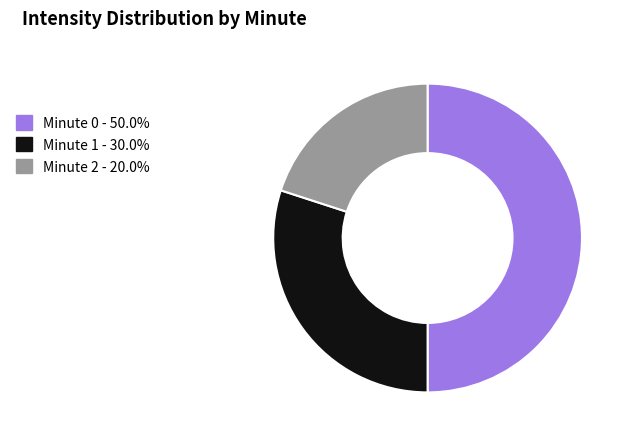

Count the number of slices in the pie.

3